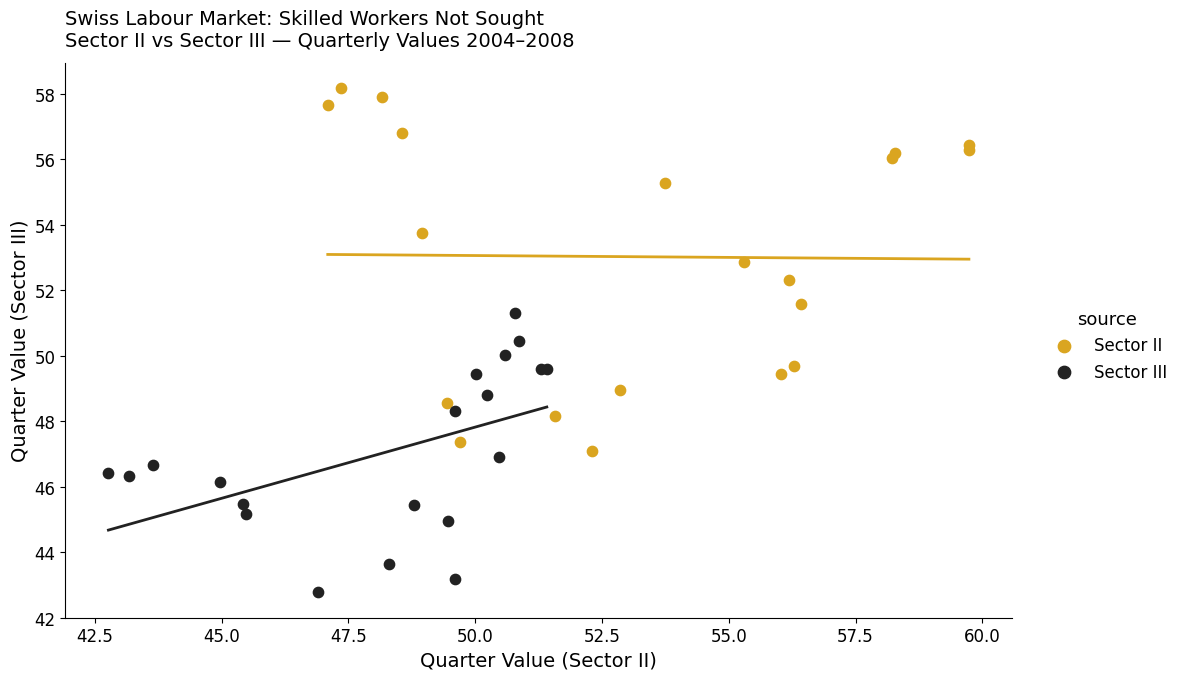

Which series has the widest spread of Y values?

Sector II